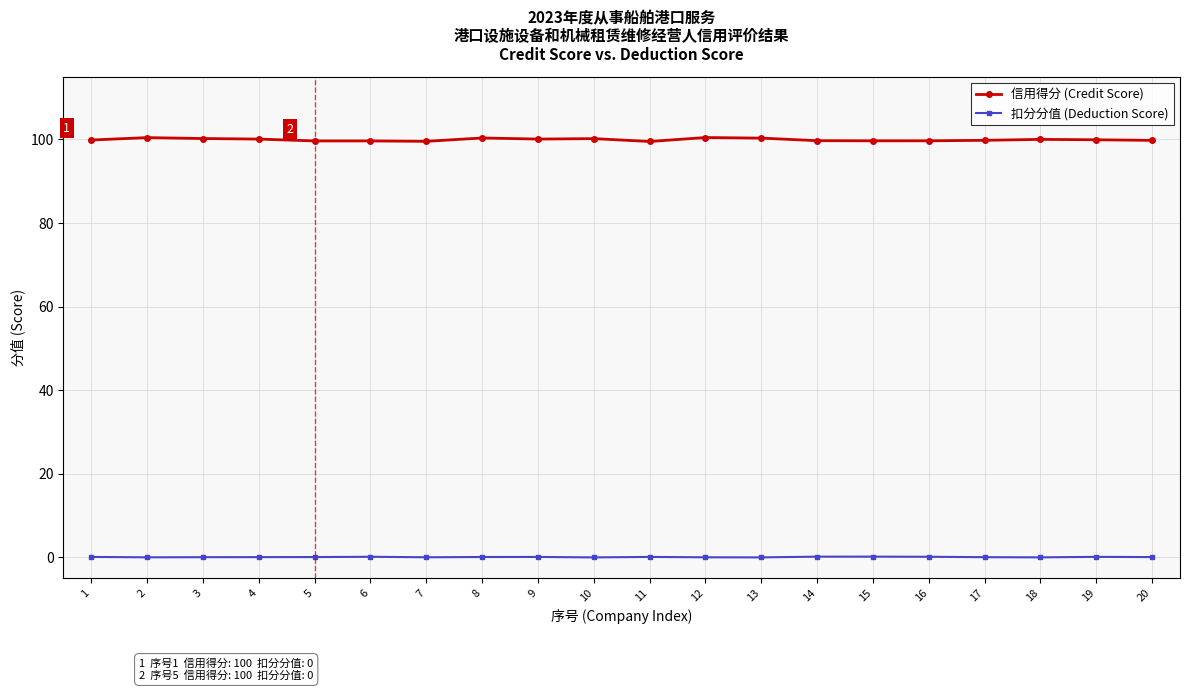

What is the approximate value of 信用得分 (Credit Score) at 3?

100.2